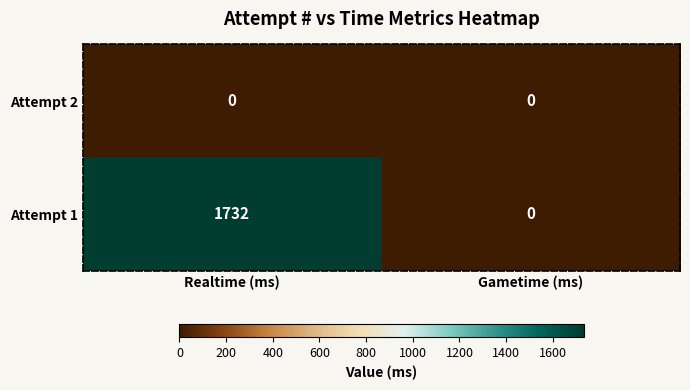

Rank the series by their average value, from highest to lowest.

Attempt 1, Attempt 2